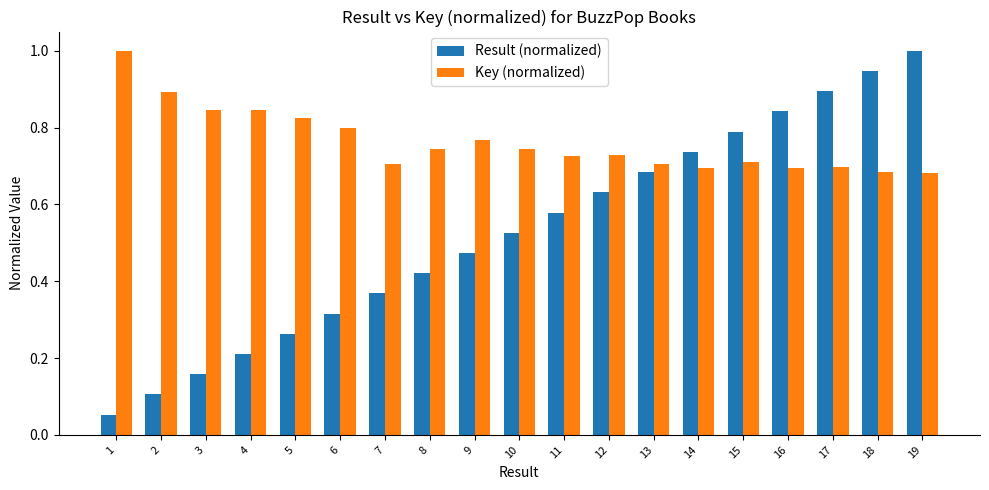

Which series has the widest spread of values?

Result (normalized)